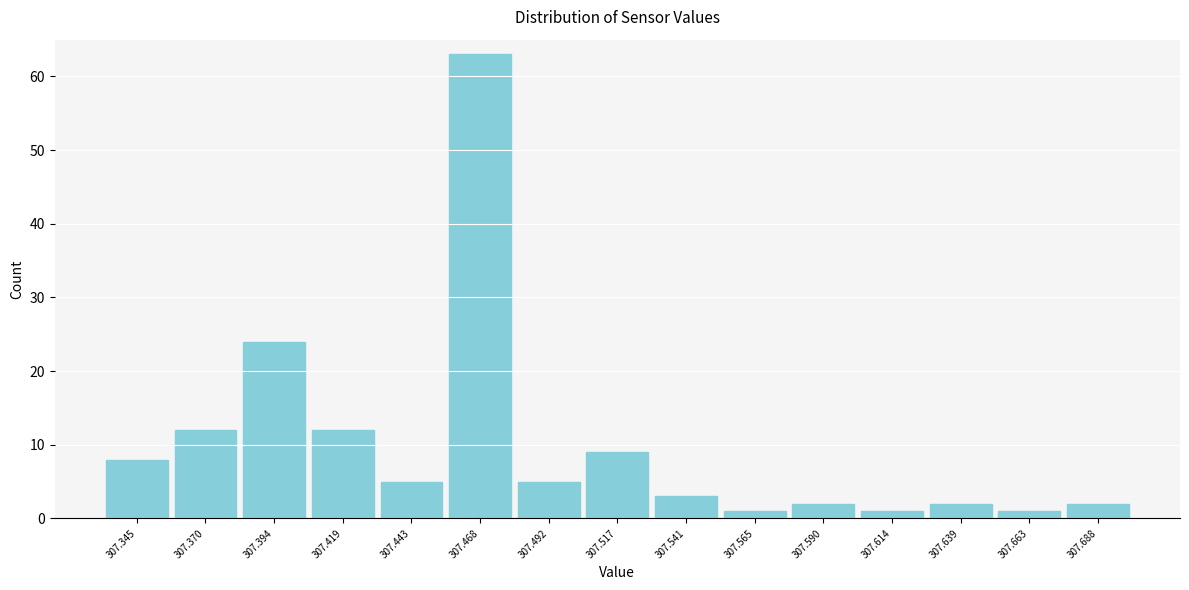

Reading left to right, transcribe this chart: for each bar, give the range it covers on the x-axis and its height. Neither the bar edges nor the heights are printed on the chart, so give them approximately, as read against the axes.

307.335 to 307.355: 8
307.355 to 307.380: 12
307.380 to 307.405: 24
307.405 to 307.430: 12
307.430 to 307.455: 5
307.455 to 307.480: 63
307.480 to 307.505: 5
307.505 to 307.530: 9
307.530 to 307.555: 3
307.555 to 307.580: 1
307.580 to 307.600: 2
307.600 to 307.625: 1
307.625 to 307.650: 2
307.650 to 307.675: 1
307.675 to 307.700: 2